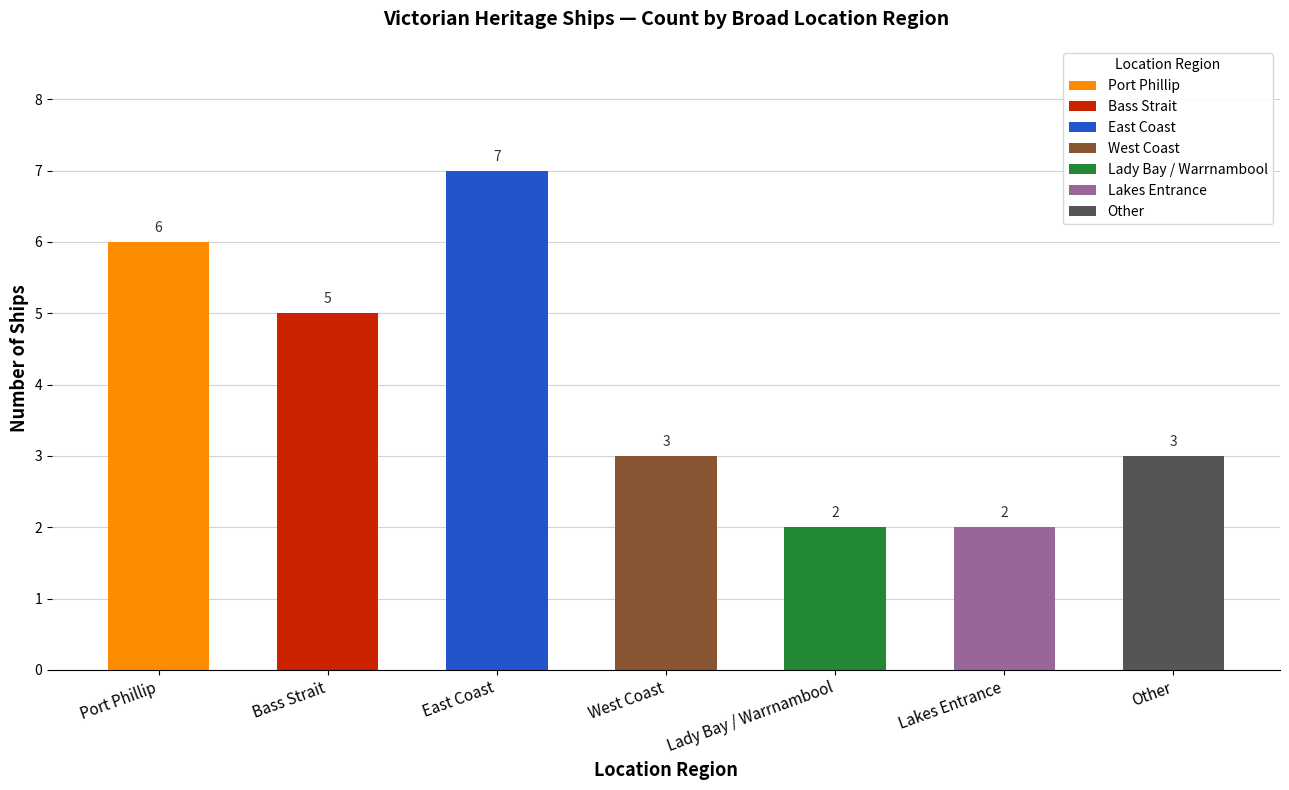

Are the bars grouped side by side (vs. stacked)?

Yes